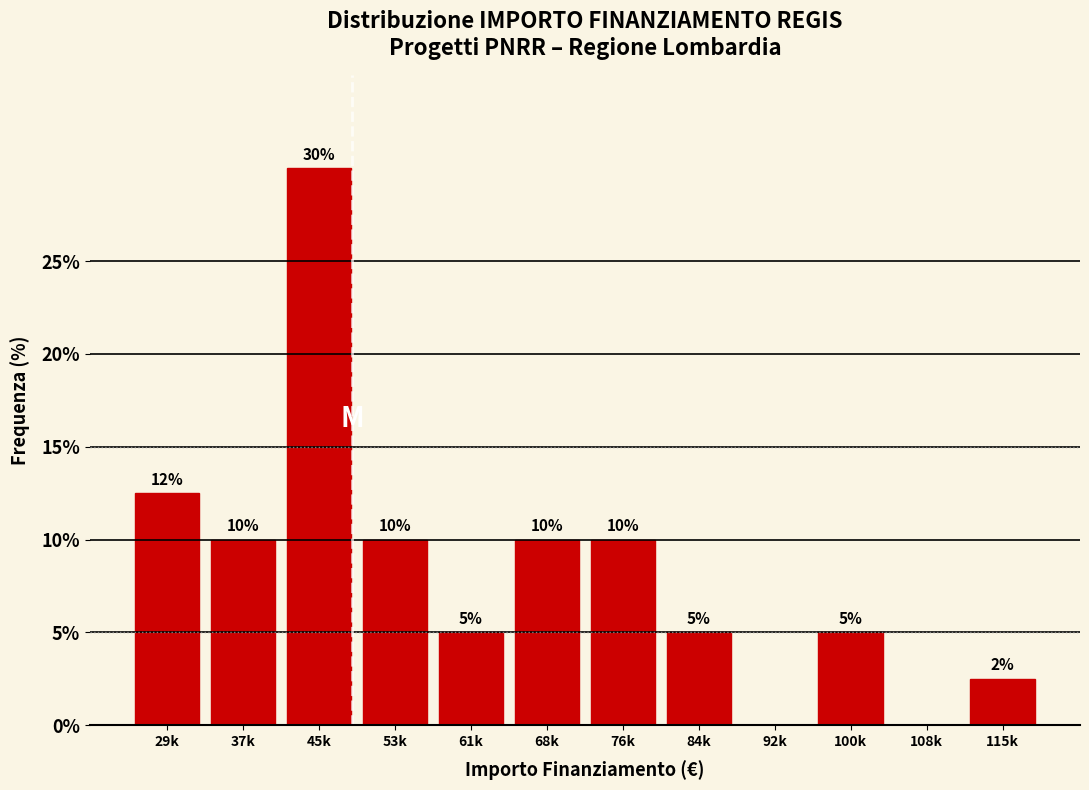

Where is the data nearest to the value 15?

29k